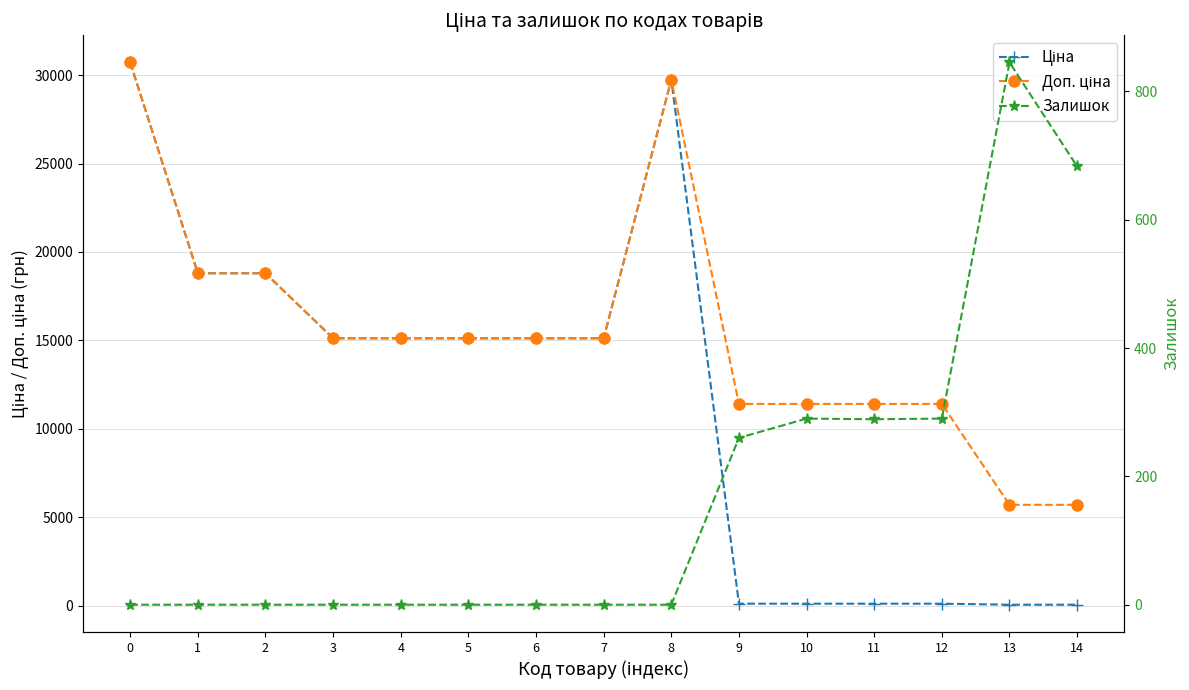

How many distinct data groups are displayed?

3